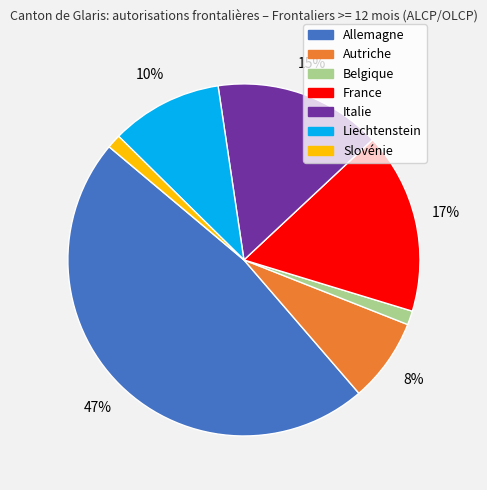

To the nearest percent, what portion does France represent?

17%